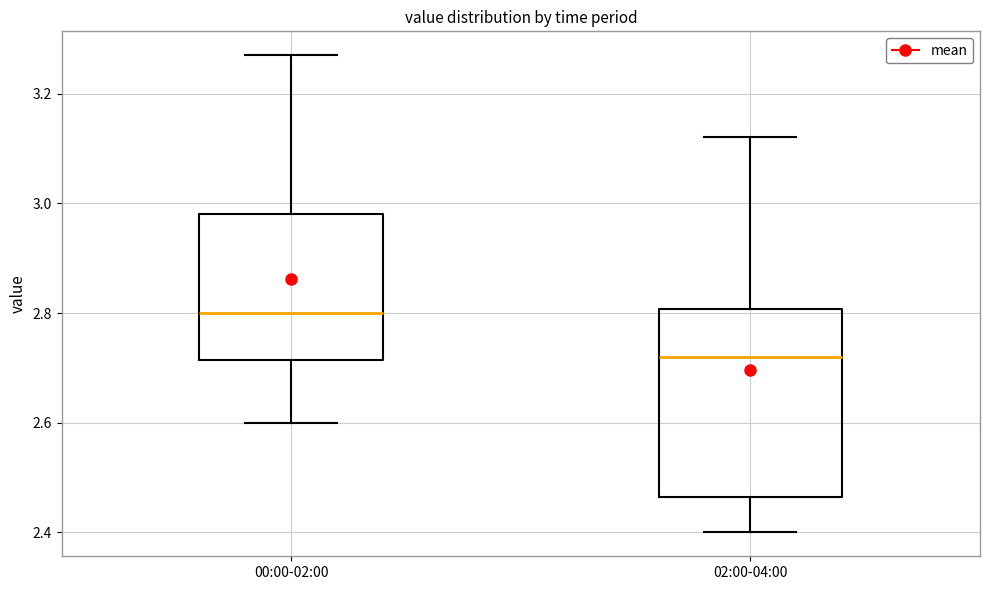

Where does the upper whisker of the box for 02:00-04:00 end on the y-axis? The values are not printed on the chart, so give them approximately, as read against the axis.

3.12